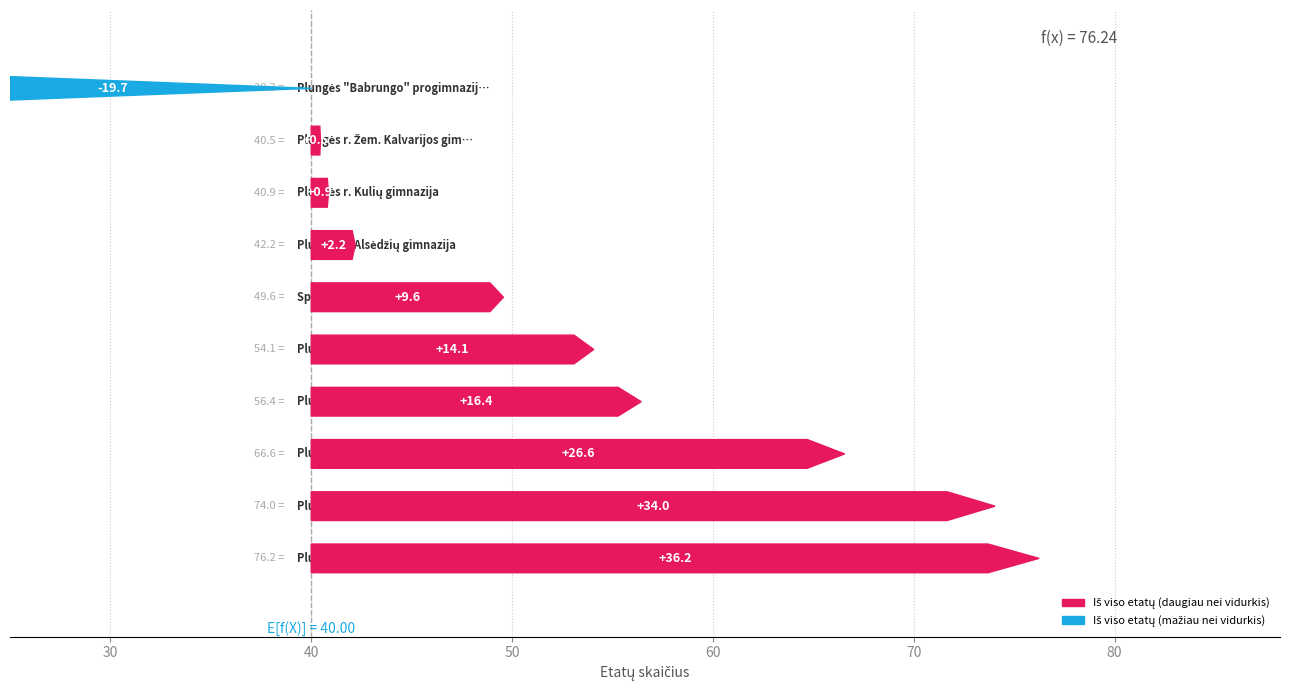

True or false: Iš viso etatų has a value of 31.9 at Specialiojo ugdymo centras.

False